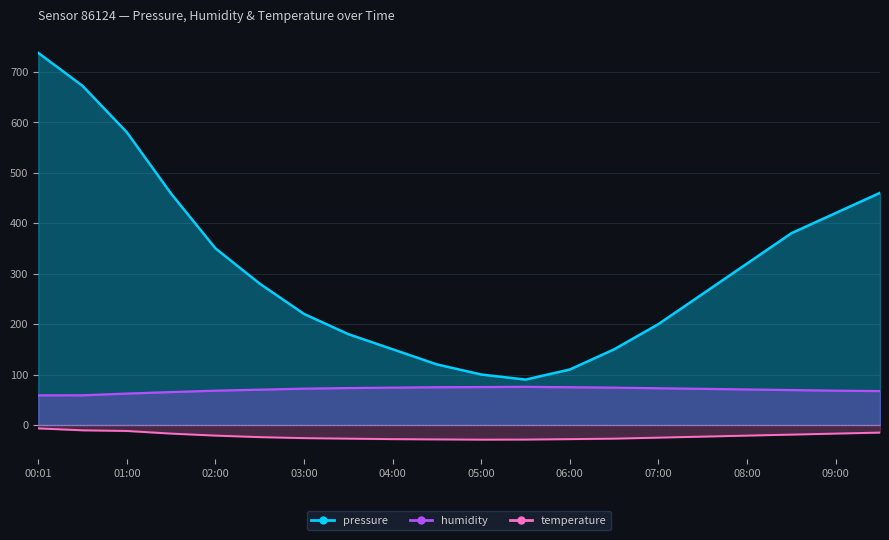

What is the difference between the highest and lowest values at 09:00?

437.0